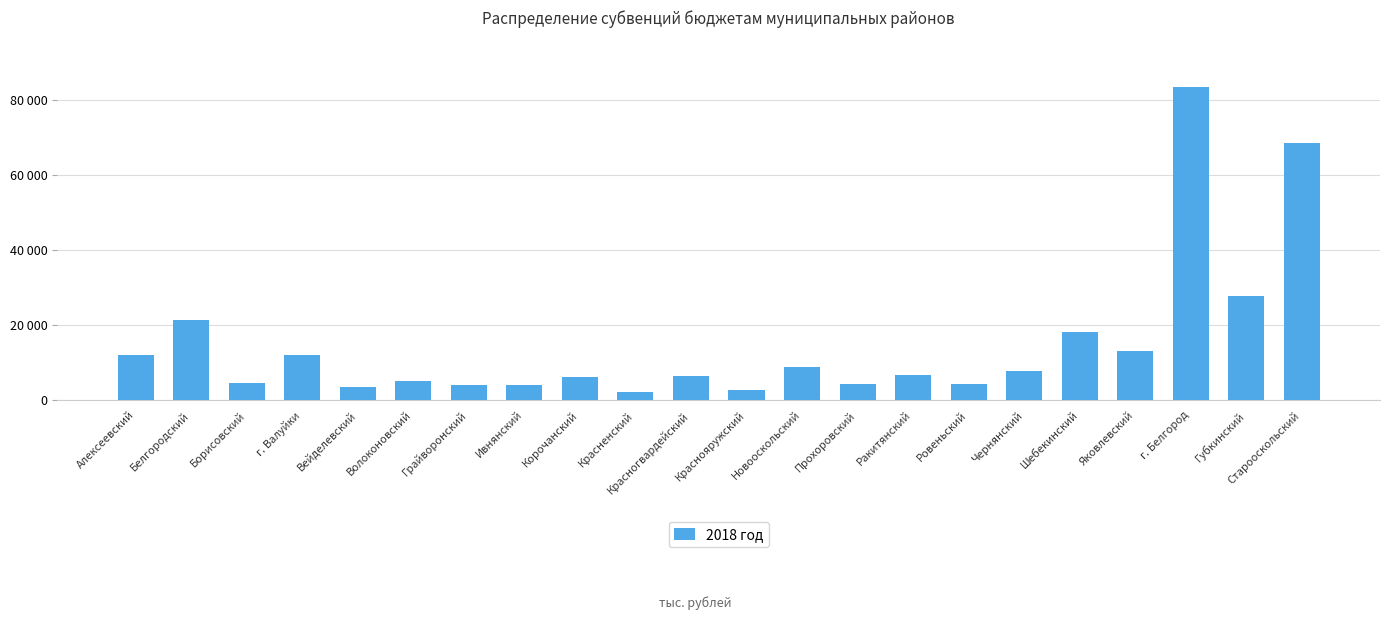

Where does the data first go above 6650?

Алексеевский